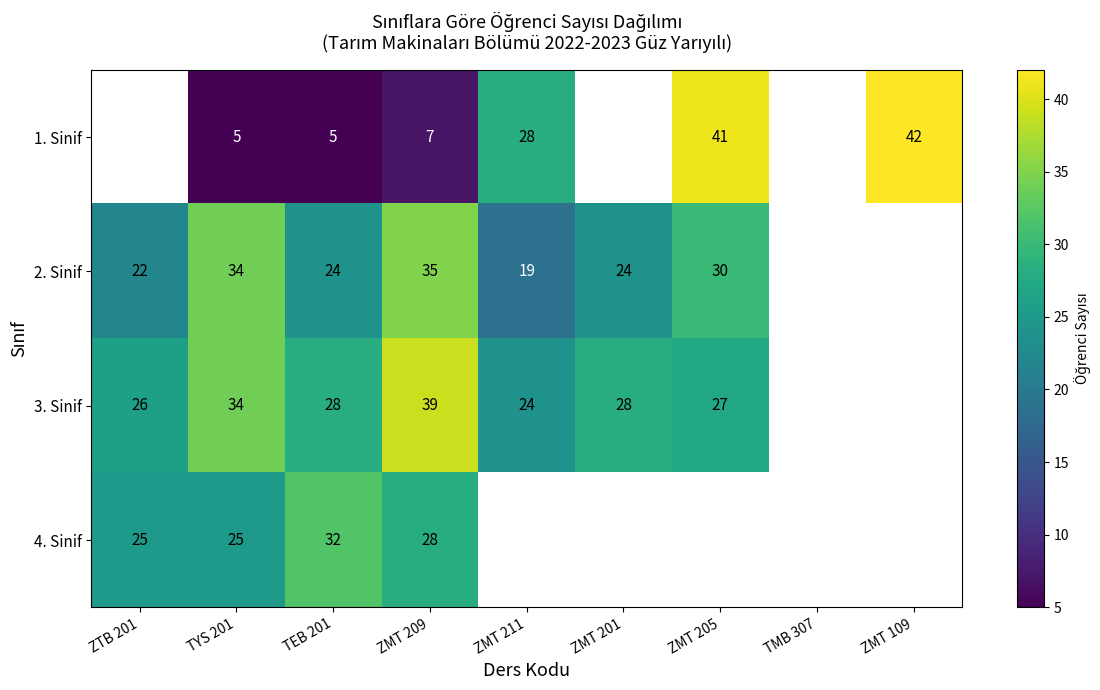

Rank the series at TEB 201 from highest to lowest value.

4. Sinif, 3. Sinif, 2. Sinif, 1. Sinif